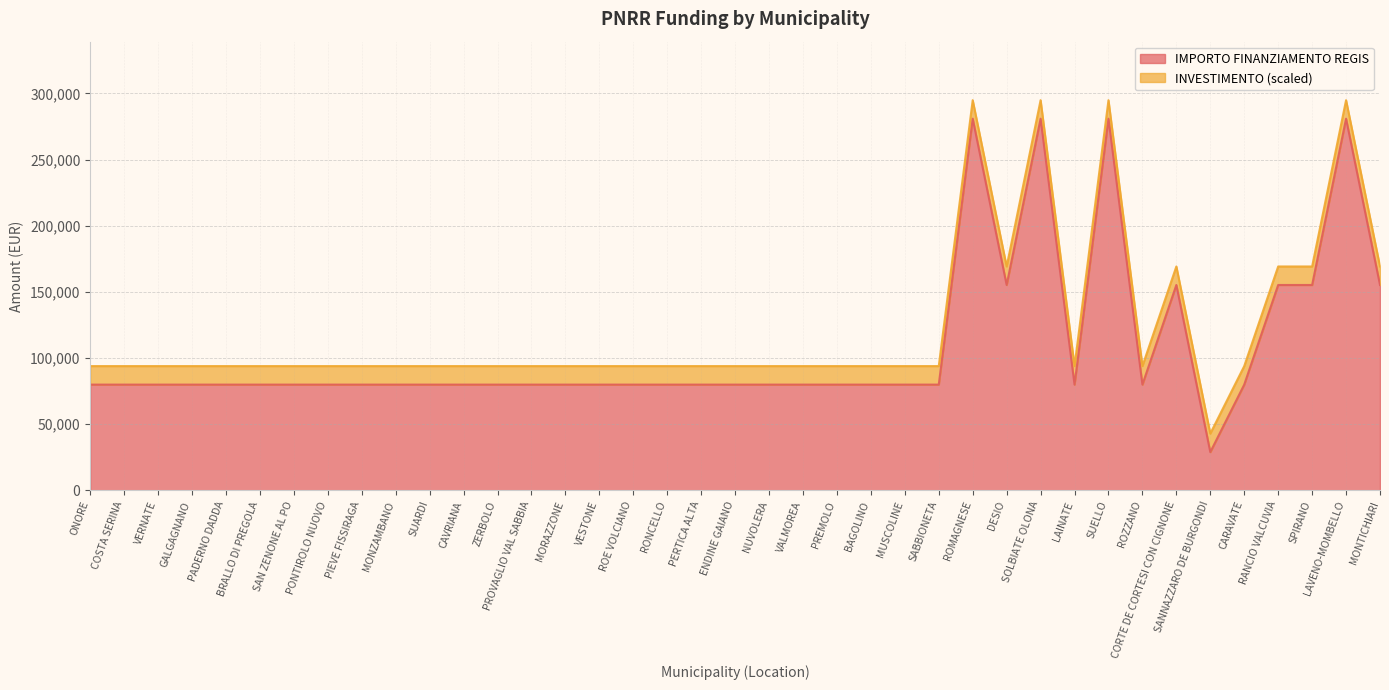

What is the value of the 13th point from the left?

79922